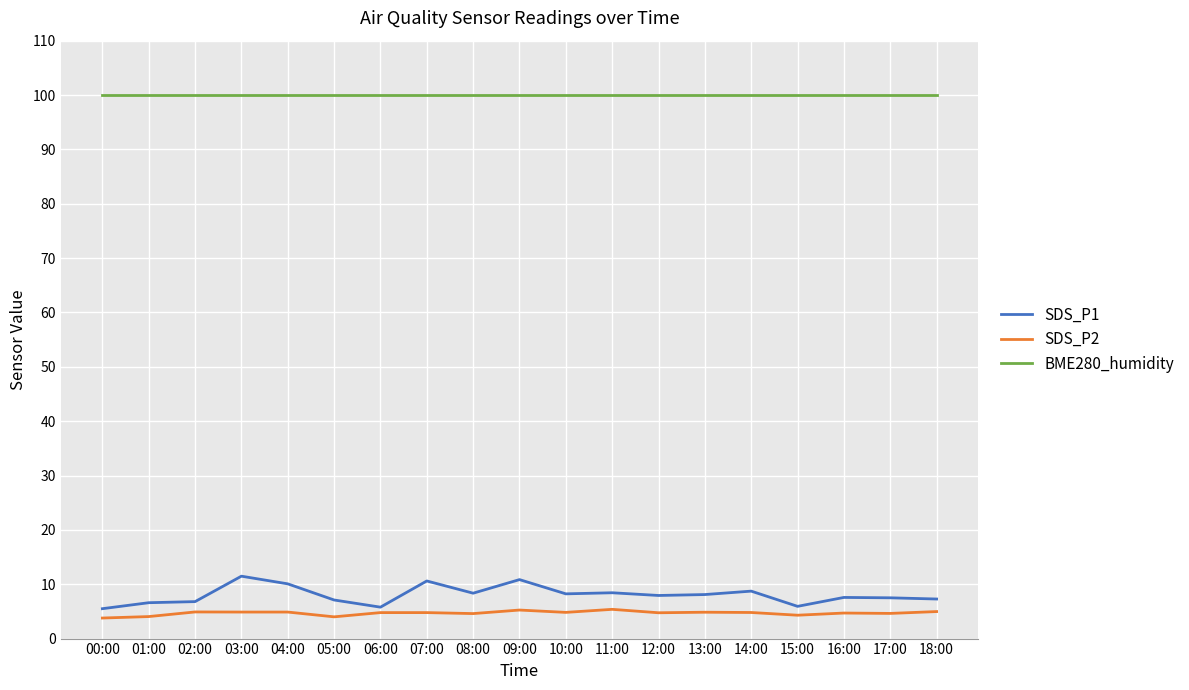

True or false: SDS_P1 and BME280_humidity intersect in this chart.

False